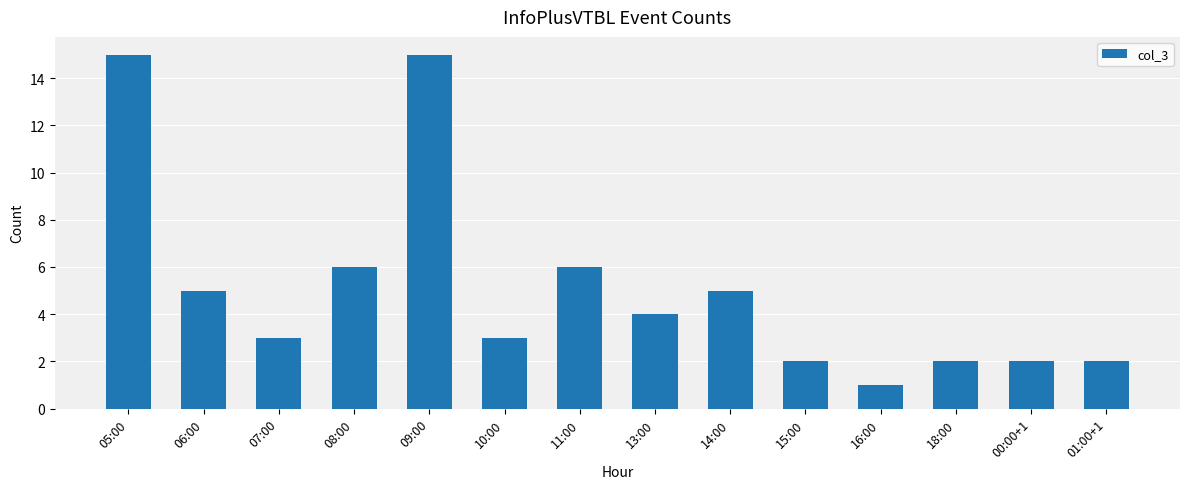

What is the sum of the values at 09:00 and 08:00?

21